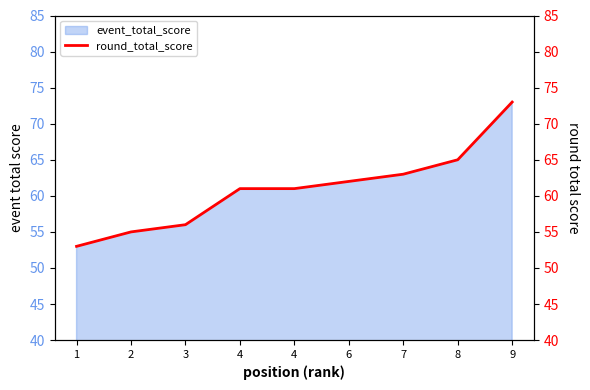

What is the smallest value displayed?

53